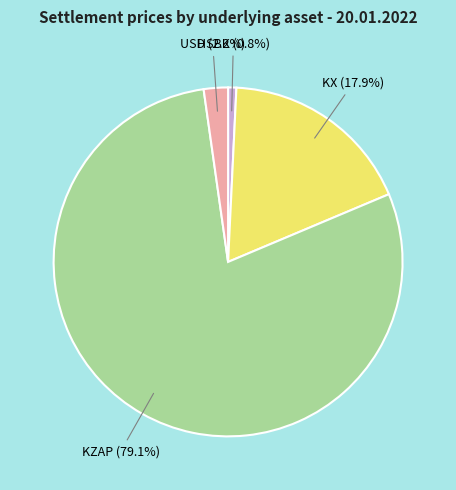

Is there any slice that represents more than half of the pie?

Yes